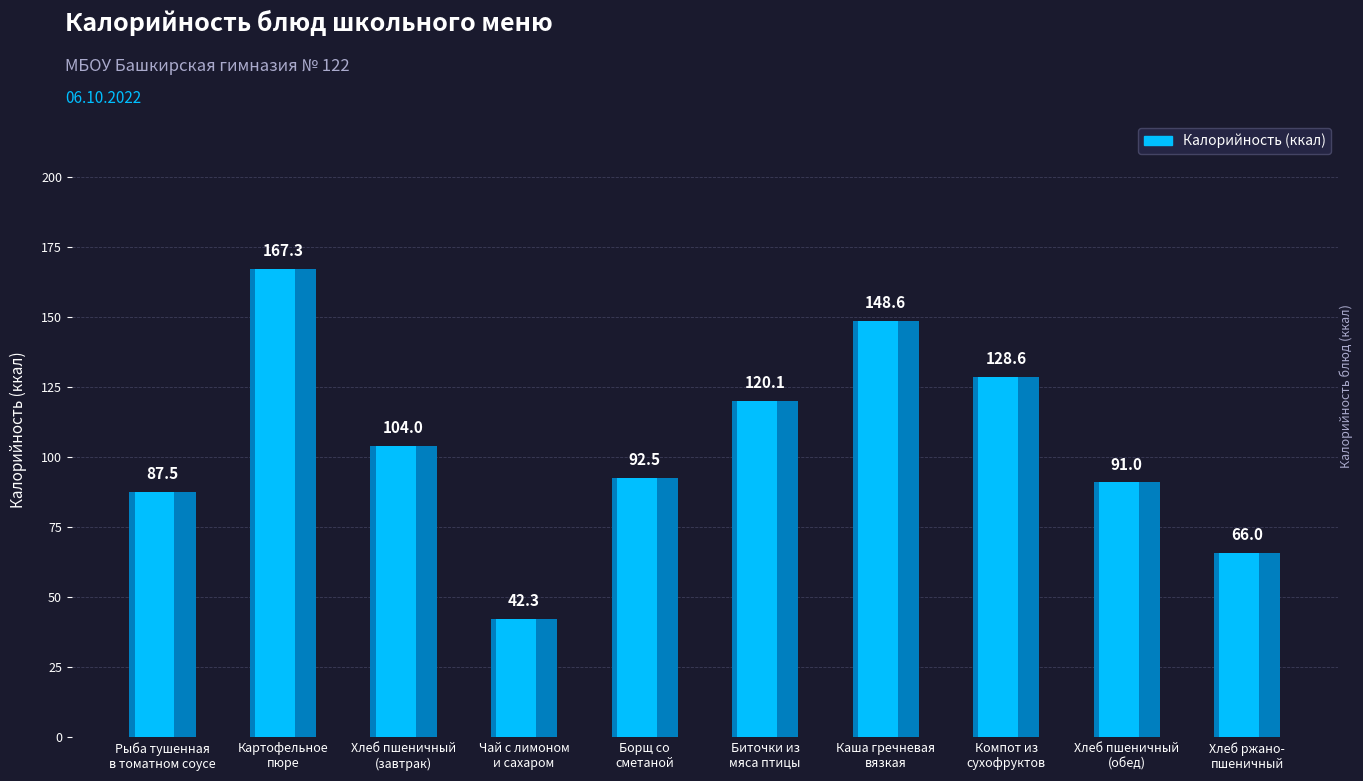

Rank the categories by value from highest to lowest.

Картофельное
пюре, Каша гречневая
вязкая, Компот из
сухофруктов, Биточки из
мяса птицы, Хлеб пшеничный
(завтрак), Борщ со
сметаной, Хлеб пшеничный
(обед), Рыба тушенная
в томатном соусе, Хлеб ржано-
пшеничный, Чай с лимоном
и сахаром